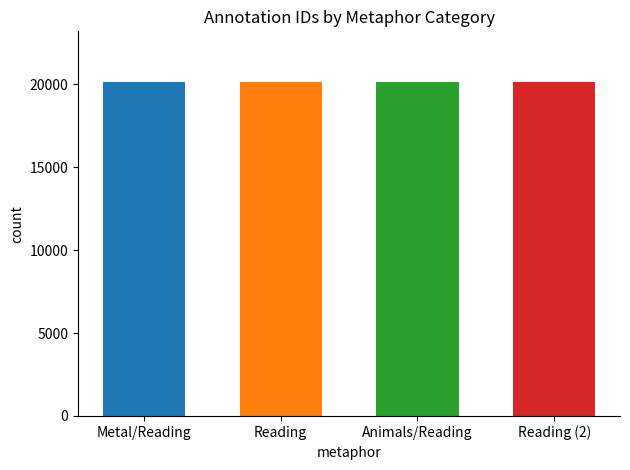

Read the value at Metal/Reading.

20112